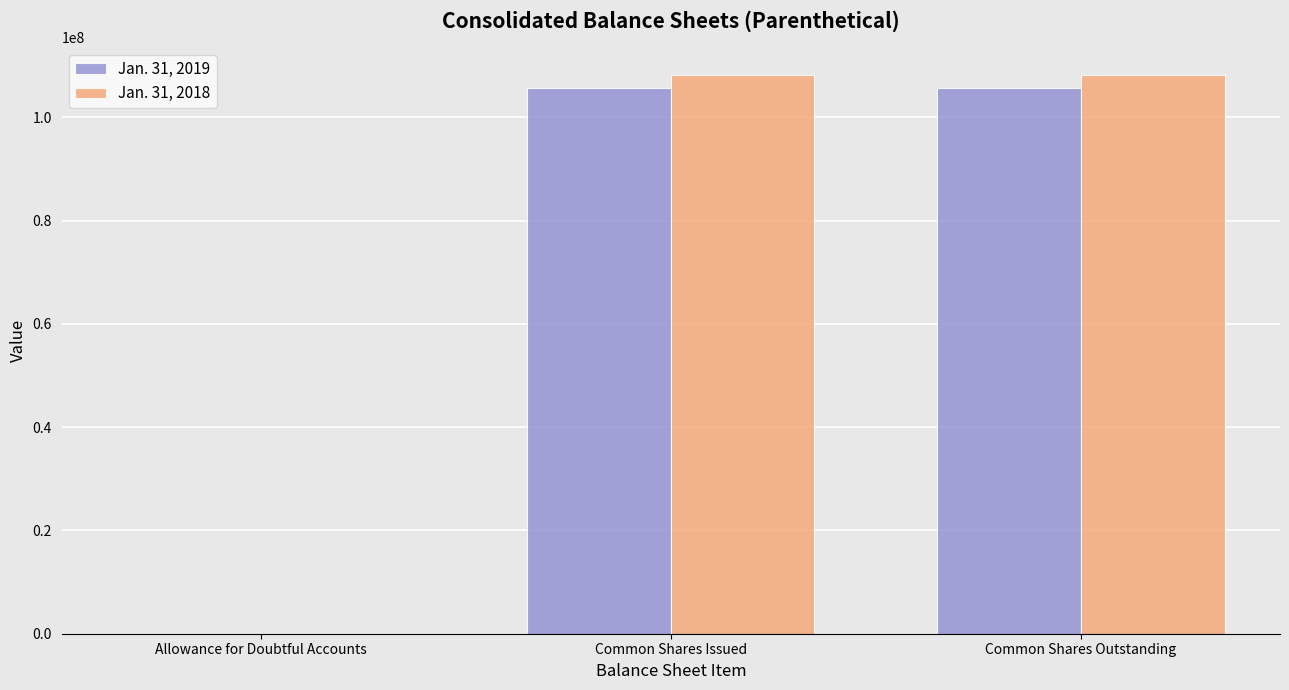

Which series has the largest total across all categories?

Jan. 31, 2018